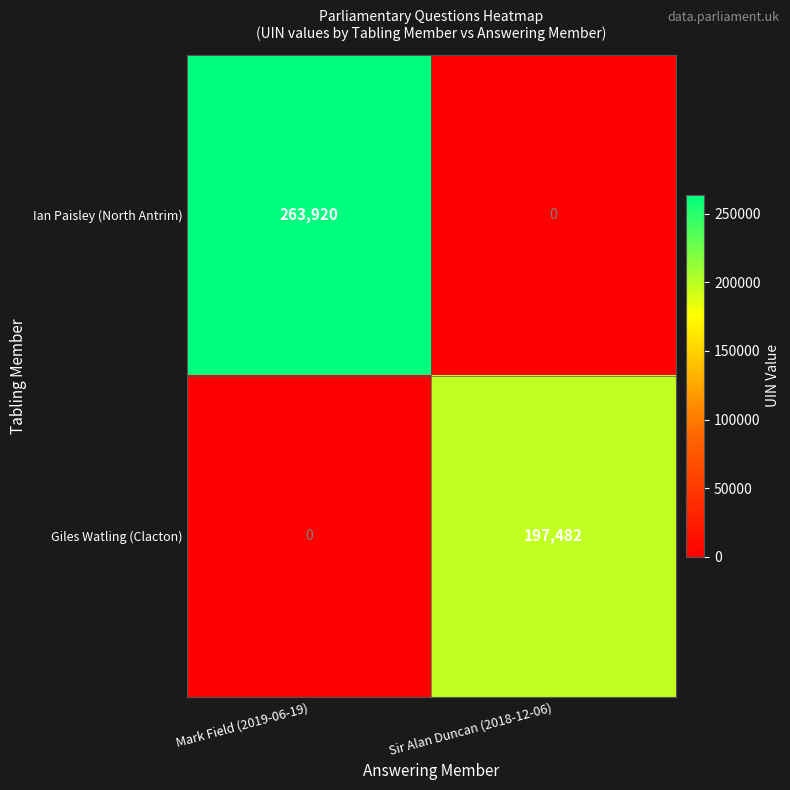

Rank the series by their average value, from highest to lowest.

Ian Paisley (North Antrim), Giles Watling (Clacton)